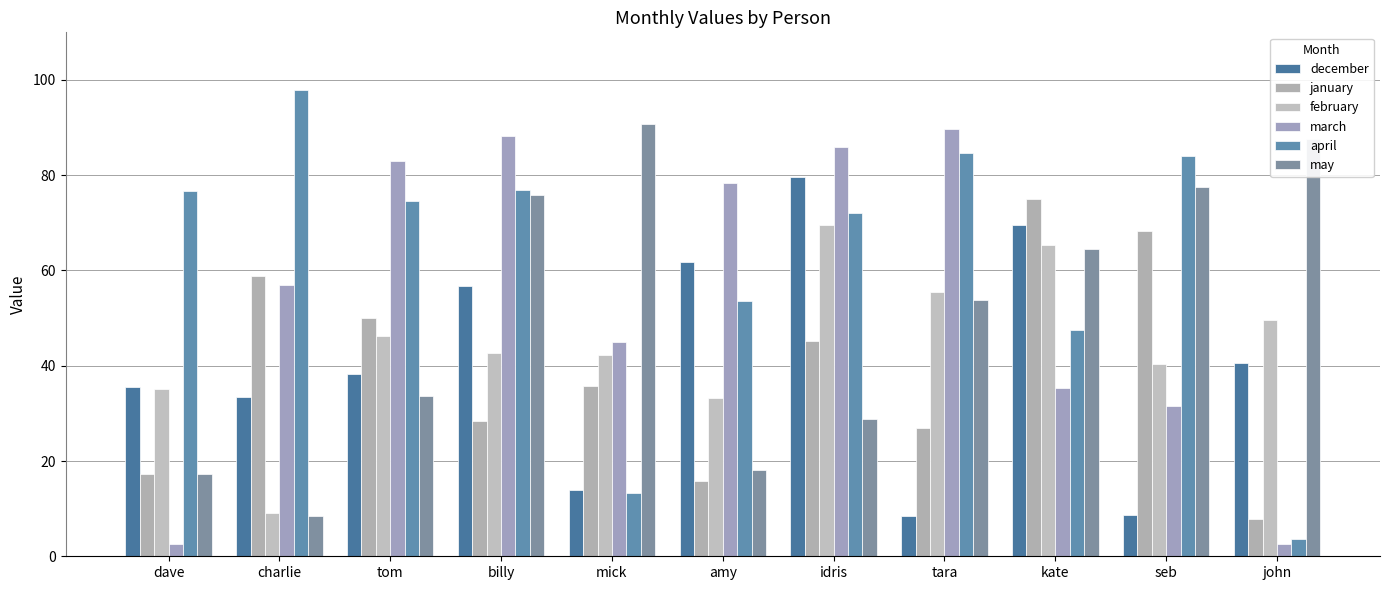

How many bars are there in each group?

6